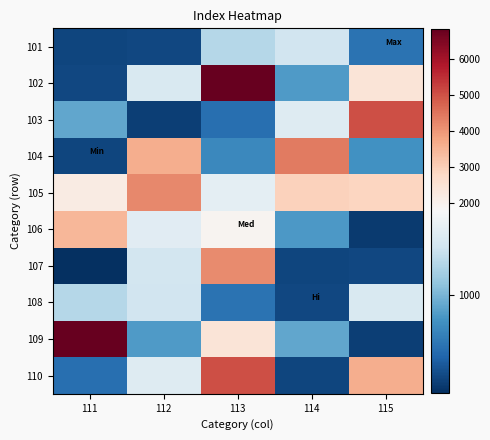

How many series are shown in this chart?

10